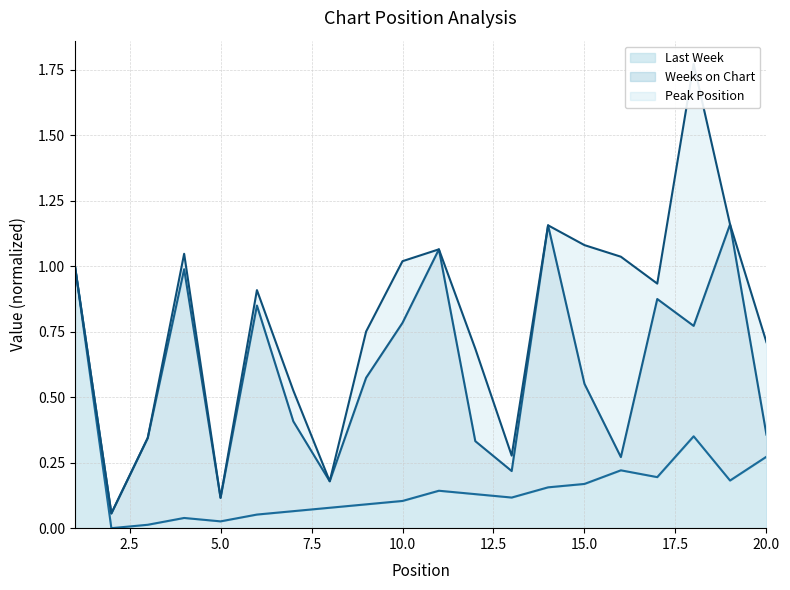

True or false: Last Week line and Weeks on Chart line cross at least once.

False